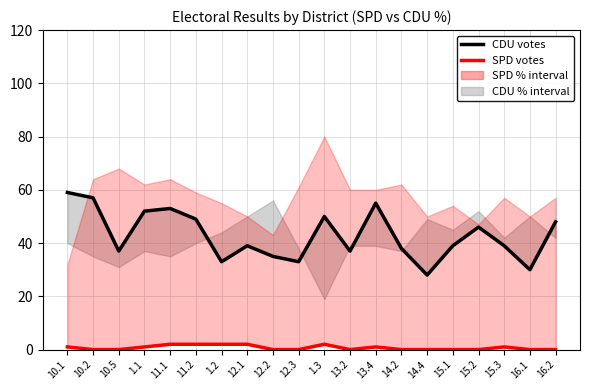

What is the label of the 10th point from the right?

1.3